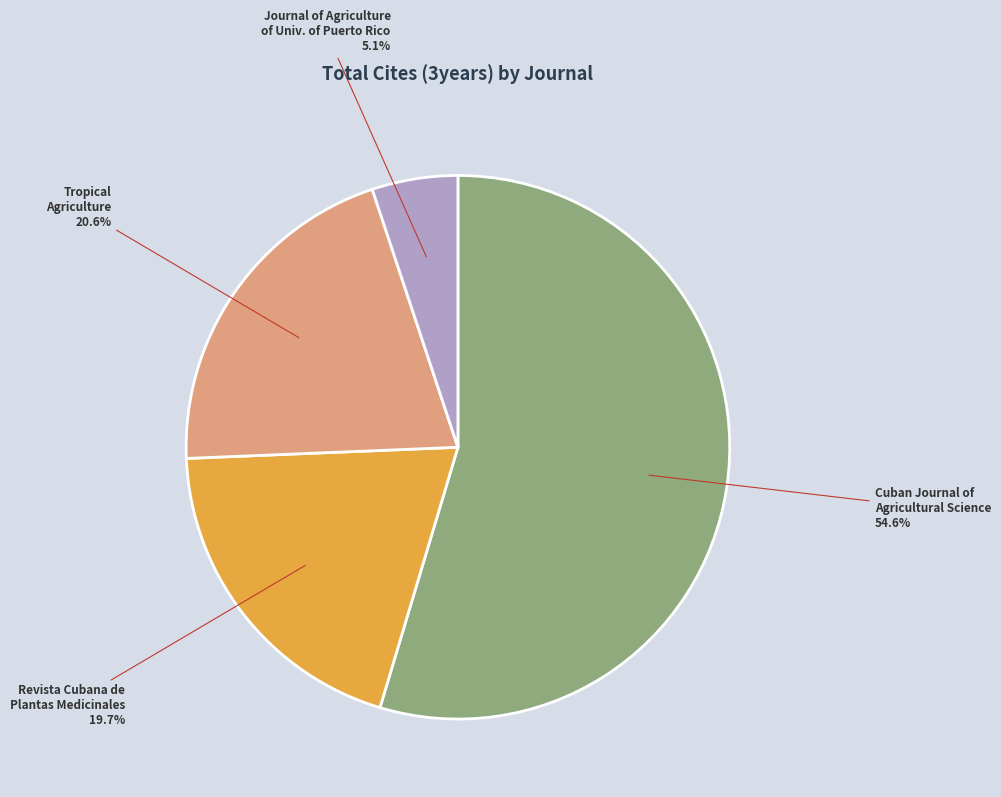

Does any single category account for the majority?

Yes